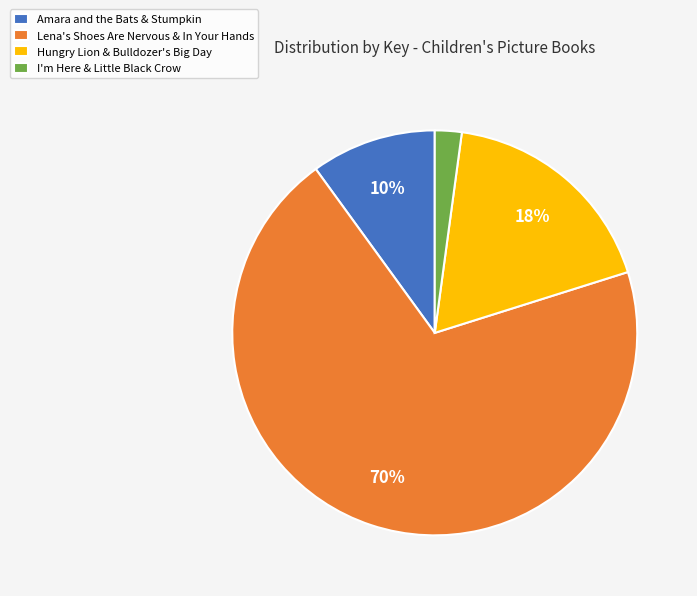

To the nearest percent, what is the difference between the largest and smallest slice percentages?

68%